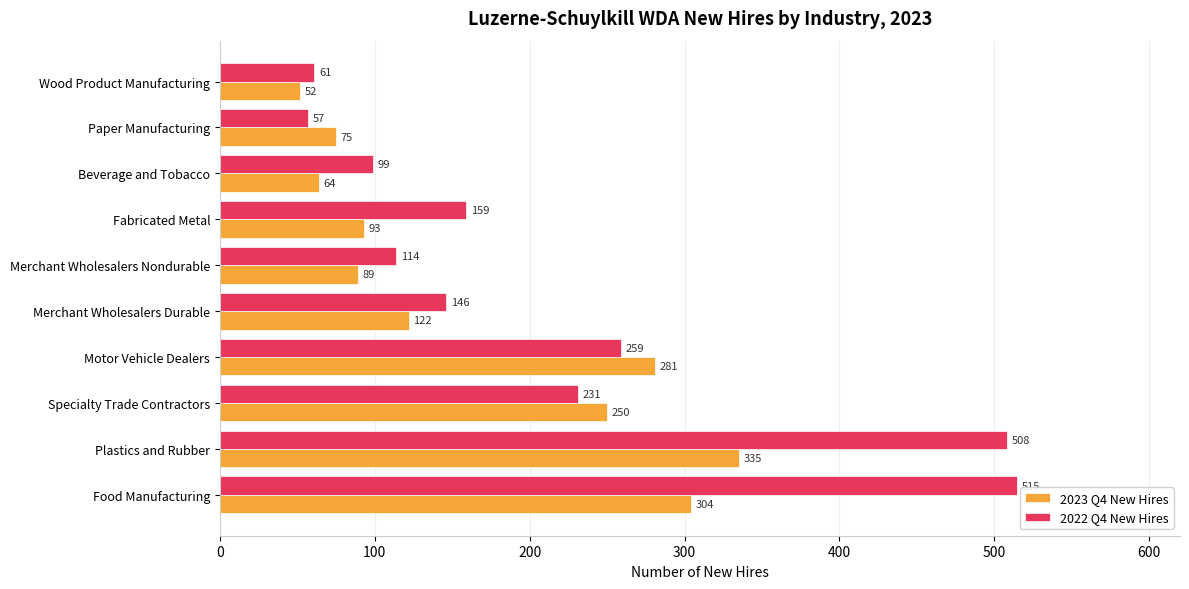

The value of 2023 Q4 New Hires at Merchant Wholesalers Nondurable is 56. True or false?

False